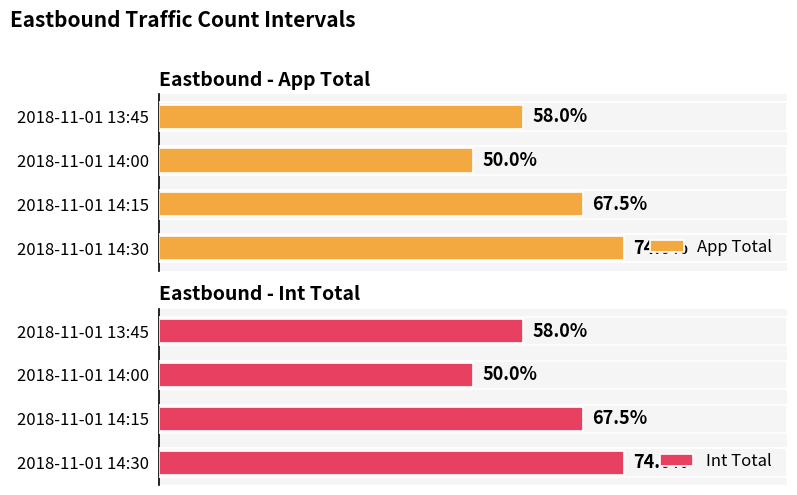

What are all the series names shown in the legend?

App Total, Int Total